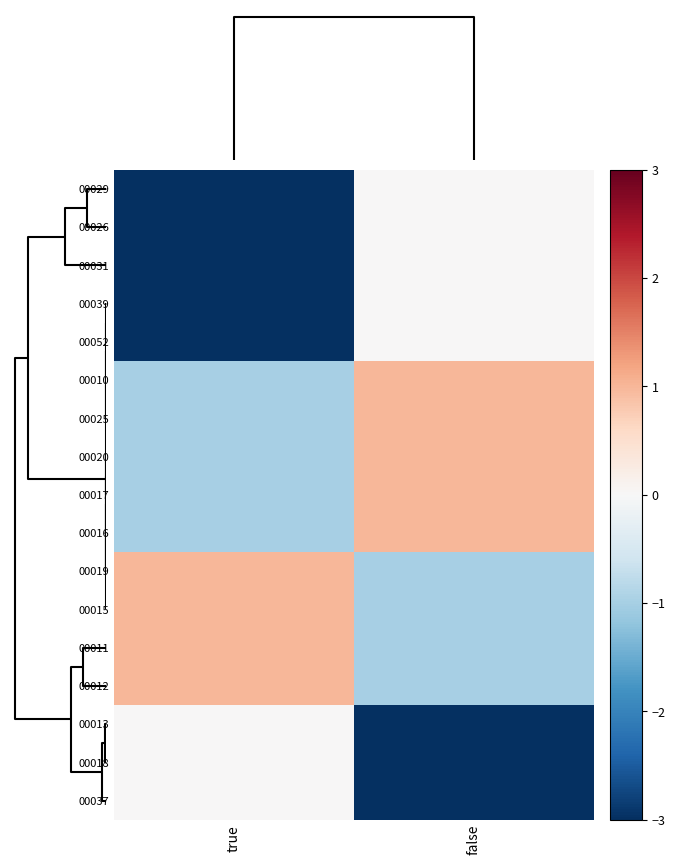

At which category is the sum across all series the highest?

false